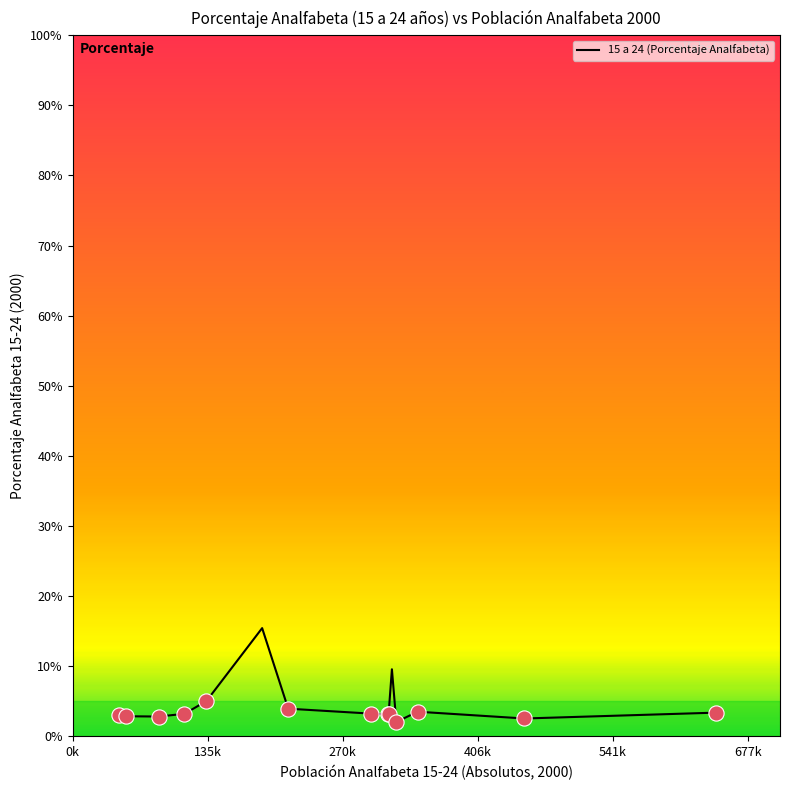

What is the difference between the maximum and minimum values?

13.4